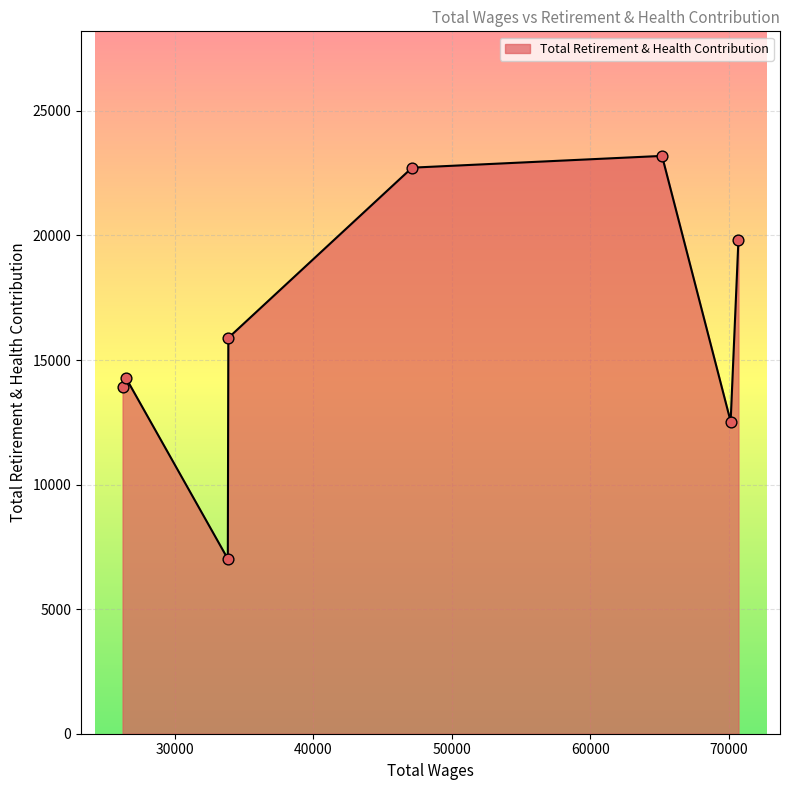

True or false: the data has more than 0 interior local peaks.

True